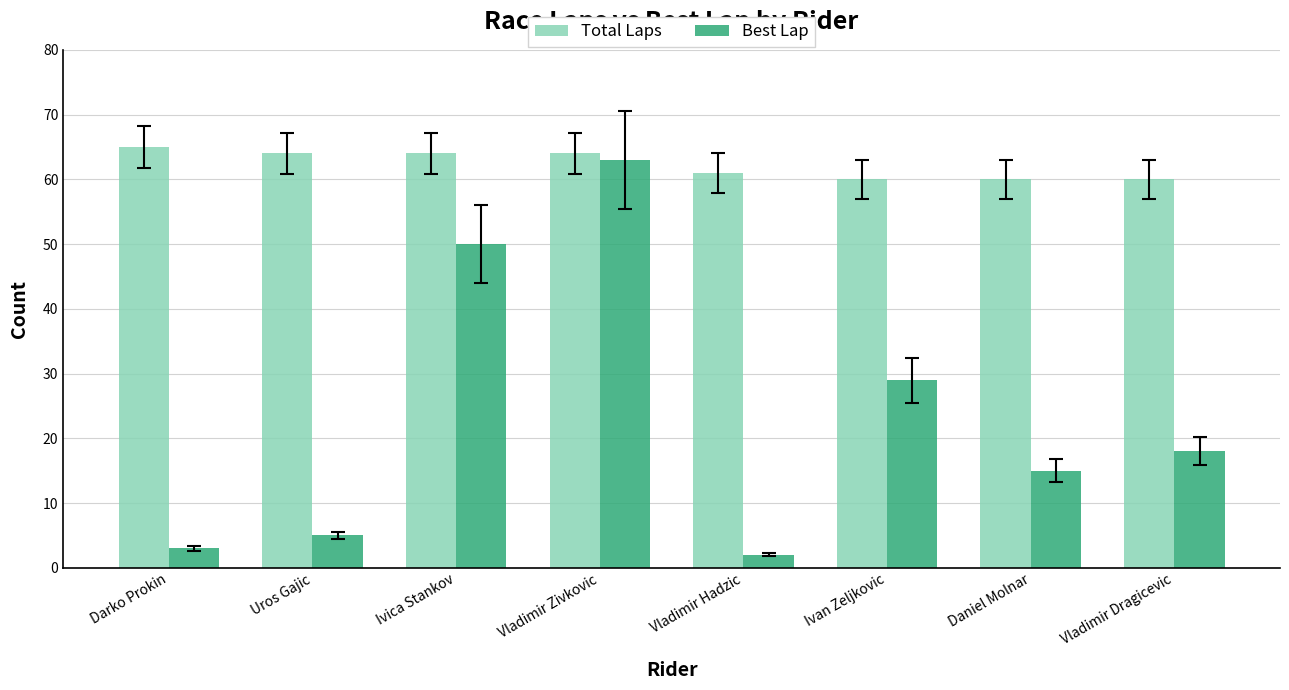

What is the label of the 4th bar from the left?

Vladimir Zivkovic